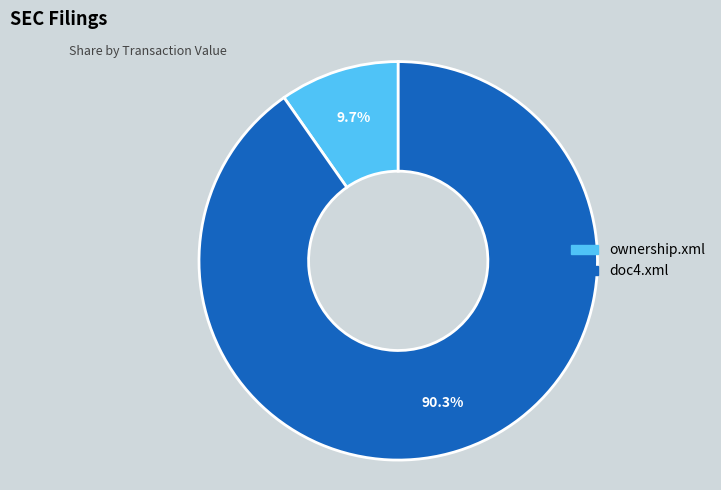

What is the majority slice?

doc4.xml